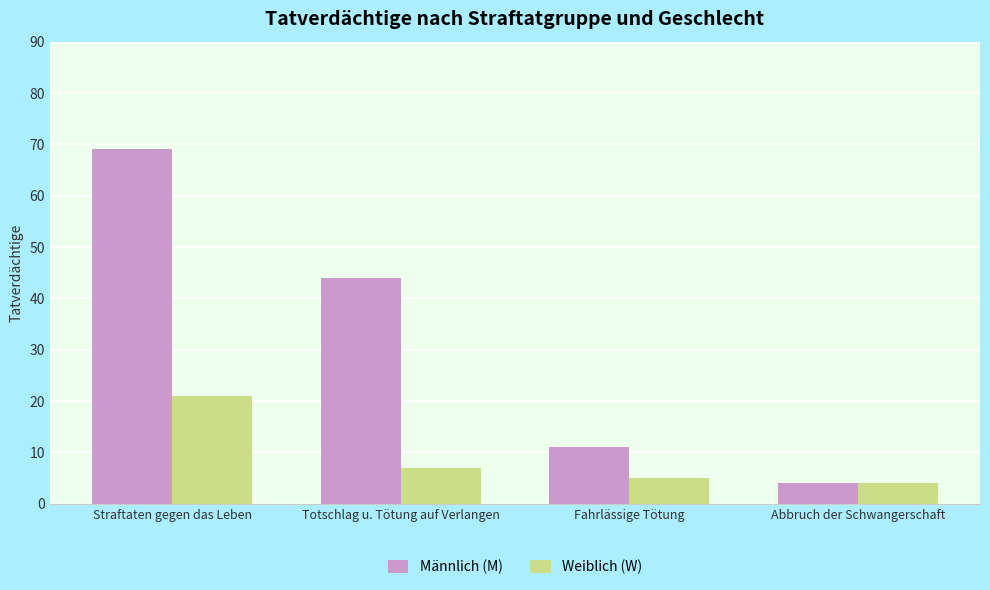

What is the label of the 4th bar from the right?

Straftaten gegen das Leben